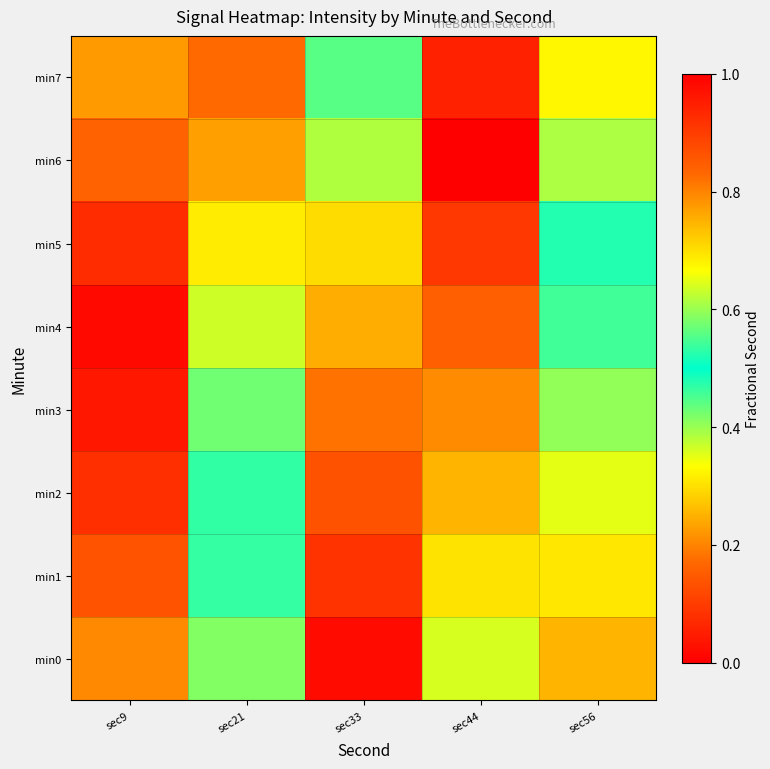

Which category has the highest value across all series?

sec44